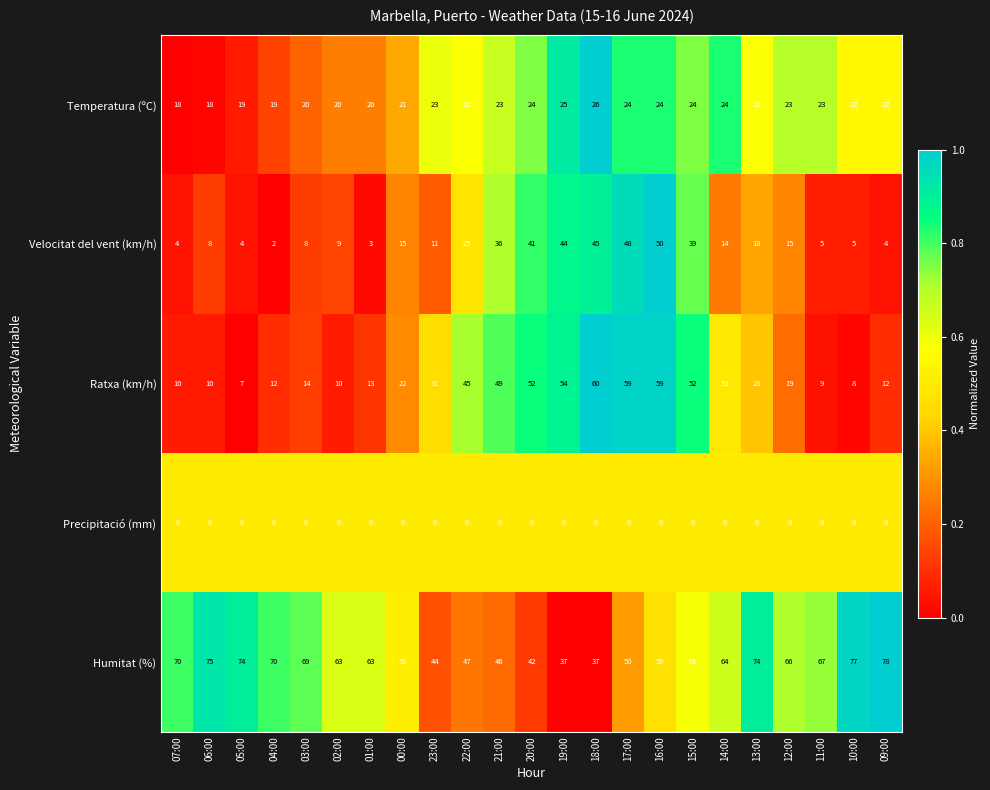

Which series has the largest range (max minus min)?

Ratxa (km/h)